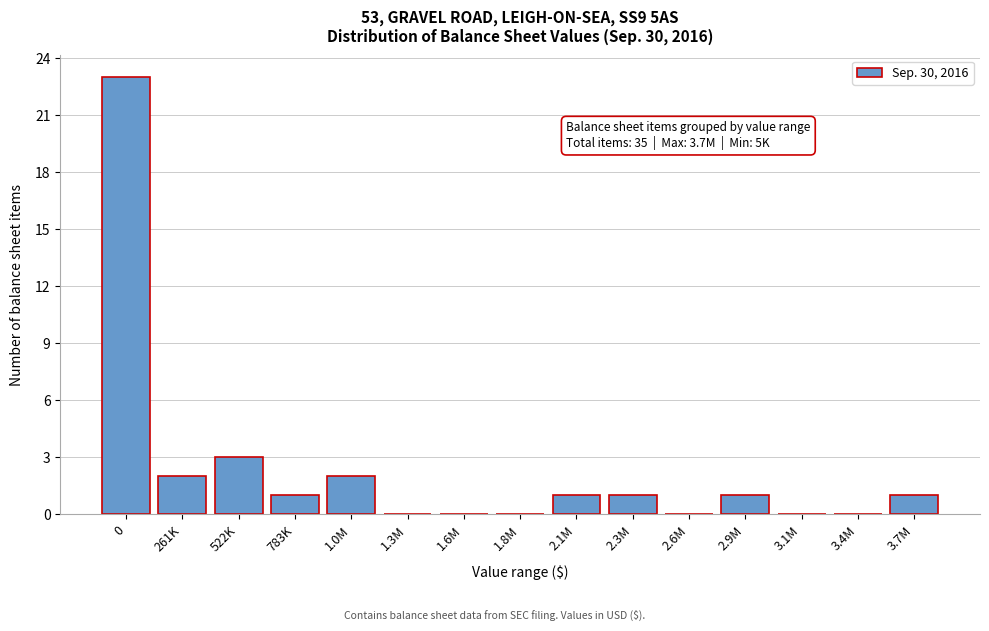

Reading left to right, what are all the values shown in this chart?

0=23	261K=2	522K=3	783K=1	1.0M=2	1.3M=0	1.6M=0	1.8M=0	2.1M=1	2.3M=1	2.6M=0	2.9M=1	3.1M=0	3.4M=0	3.7M=1